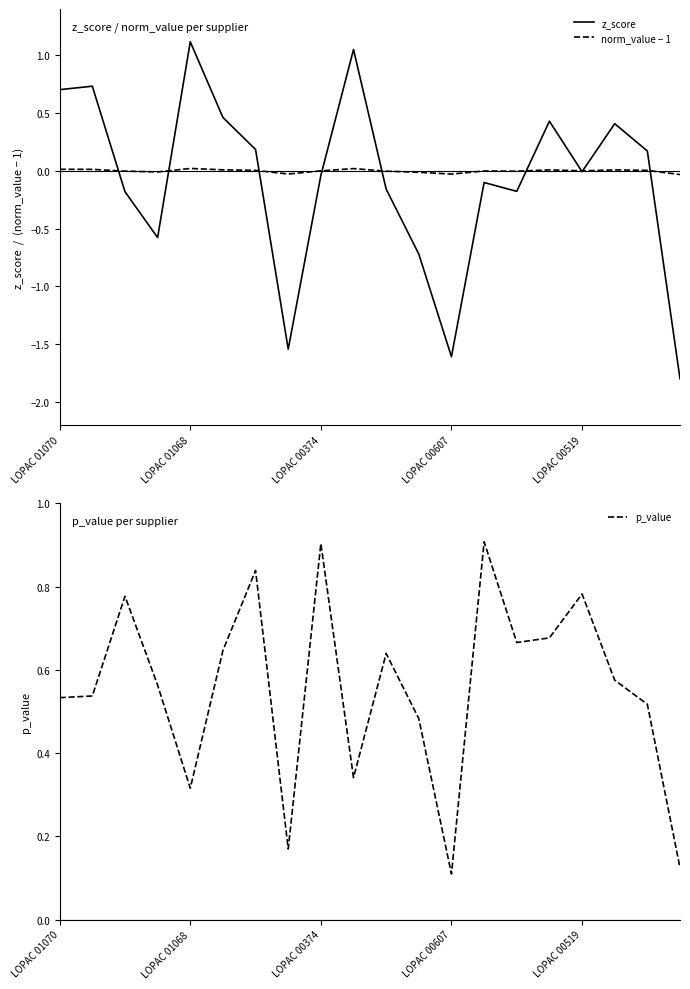

Is it true that norm_value − 1 equals -0.0 at LOPAC 00607?

True